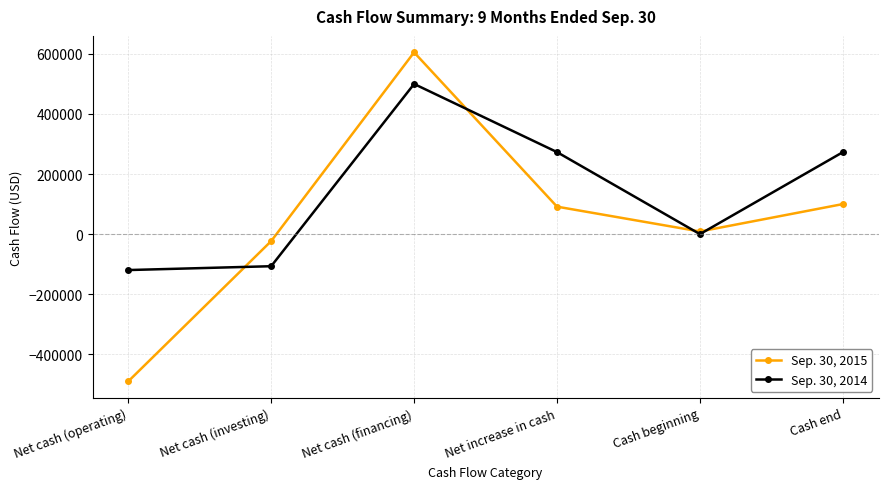

List the series in order of their peak value, highest first.

Sep. 30, 2015, Sep. 30, 2014